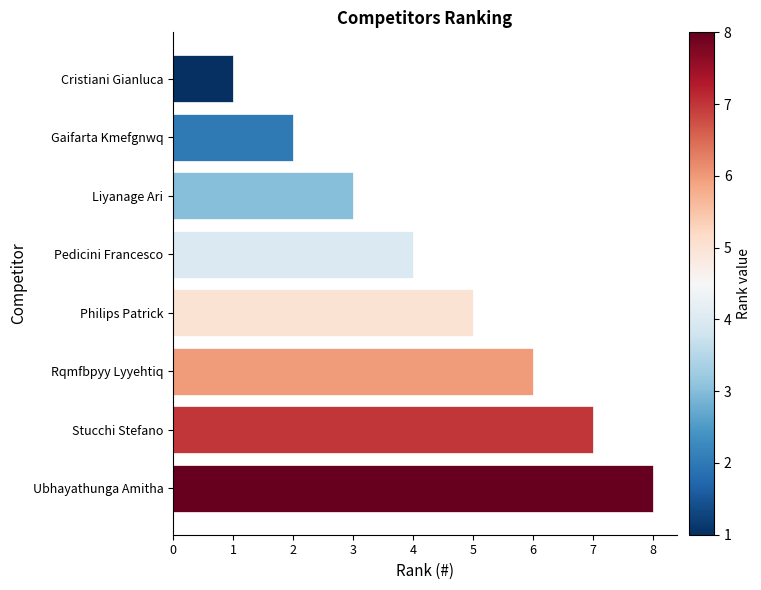

Approximately how many times larger is the value at Gaifarta Kmefgnwq compared to Stucchi Stefano?

0.3